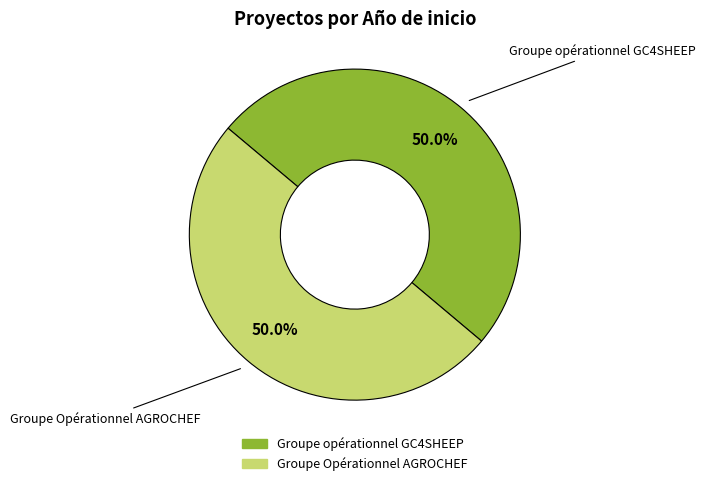

Count the number of slices in the pie.

2